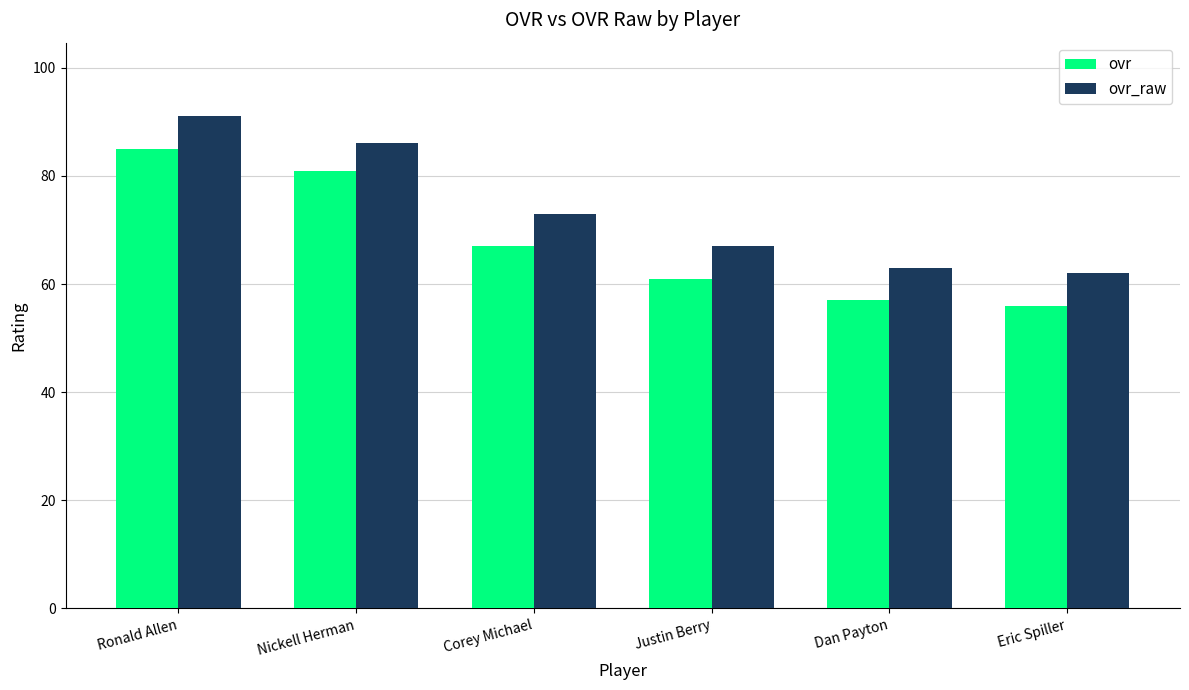

True or false: ovr_raw has a value of 73 at Corey Michael.

True